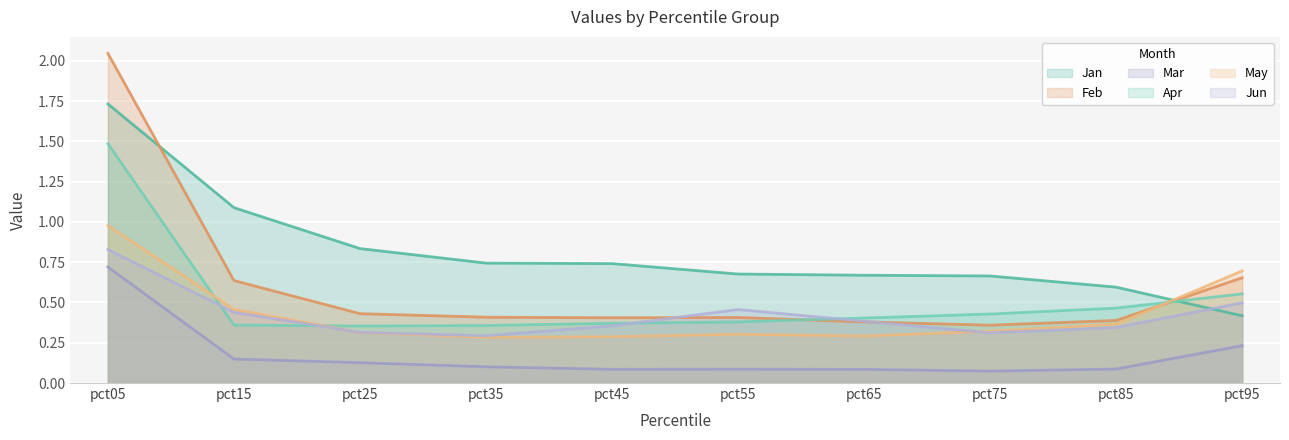

What is the difference between the Jun values at pct25 and pct55?

0.1